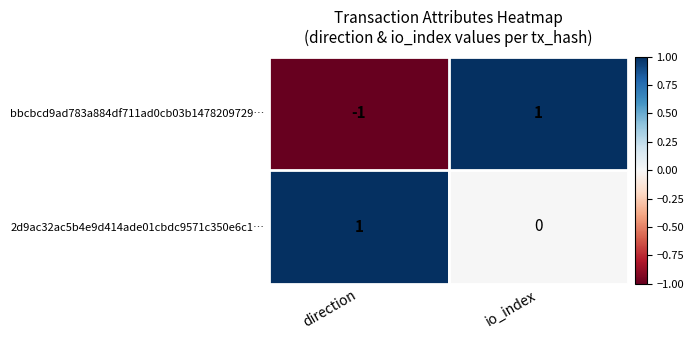

Reading right to left, transcribe all the data shown in this chart.

bbcbcd9ad783a884df711ad0cb03b1478209729…: 1	-1
2d9ac32ac5b4e9d414ade01cbdc9571c350e6c1…: 0	1